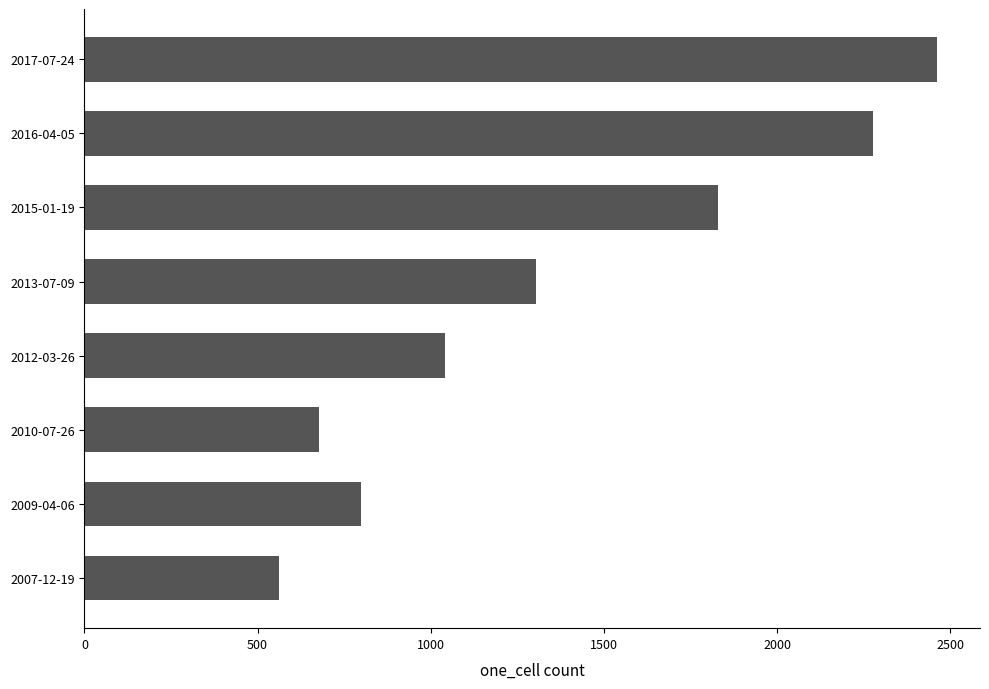

Reading bottom to top, what are all the values shown in this chart?

562	798	676	1041	1304	1829	2277	2463